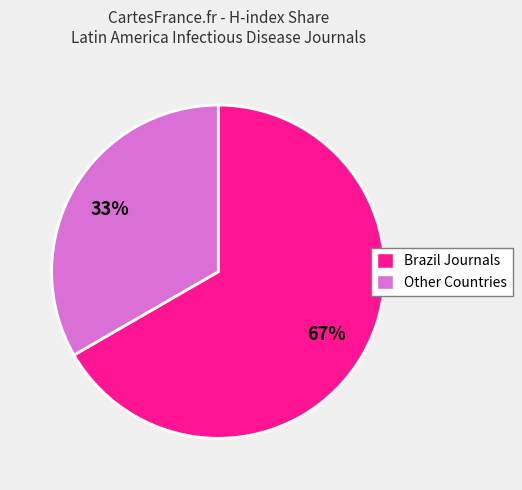

What percentage is the Other Countries slice, to the nearest percent?

33%